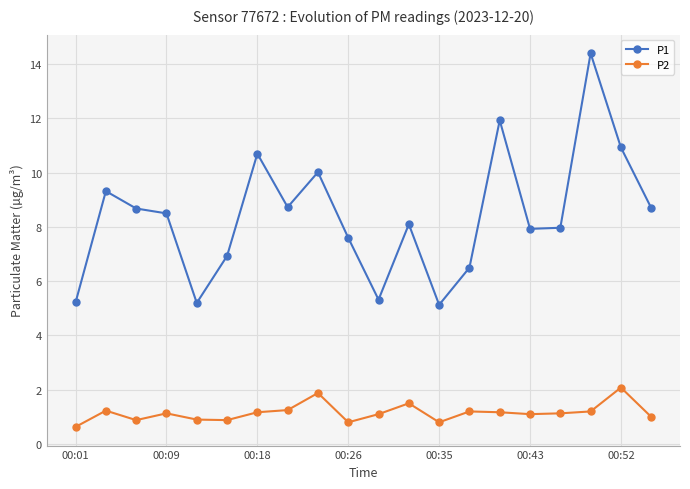

What is the minimum value for P2?

0.6